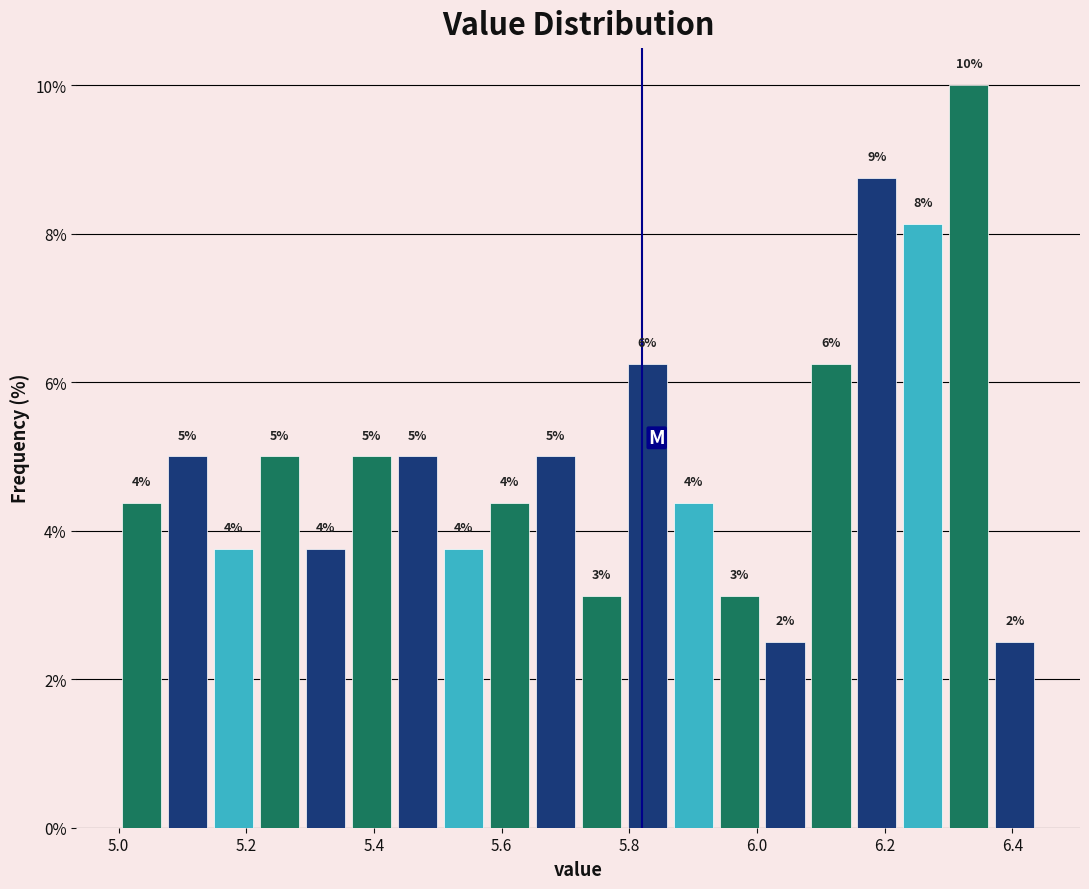

Read against the x-axis, roughly where is the centre of the tallest bar?

6.34